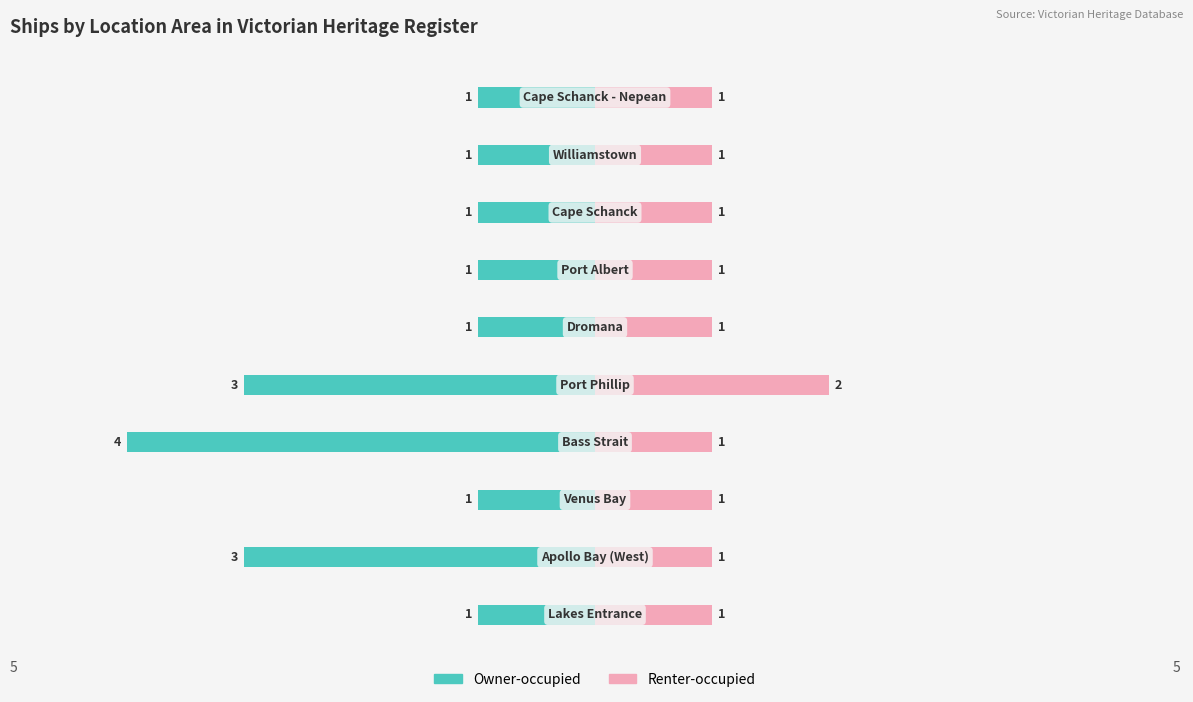

Which series has the widest spread of values?

Owner-occupied